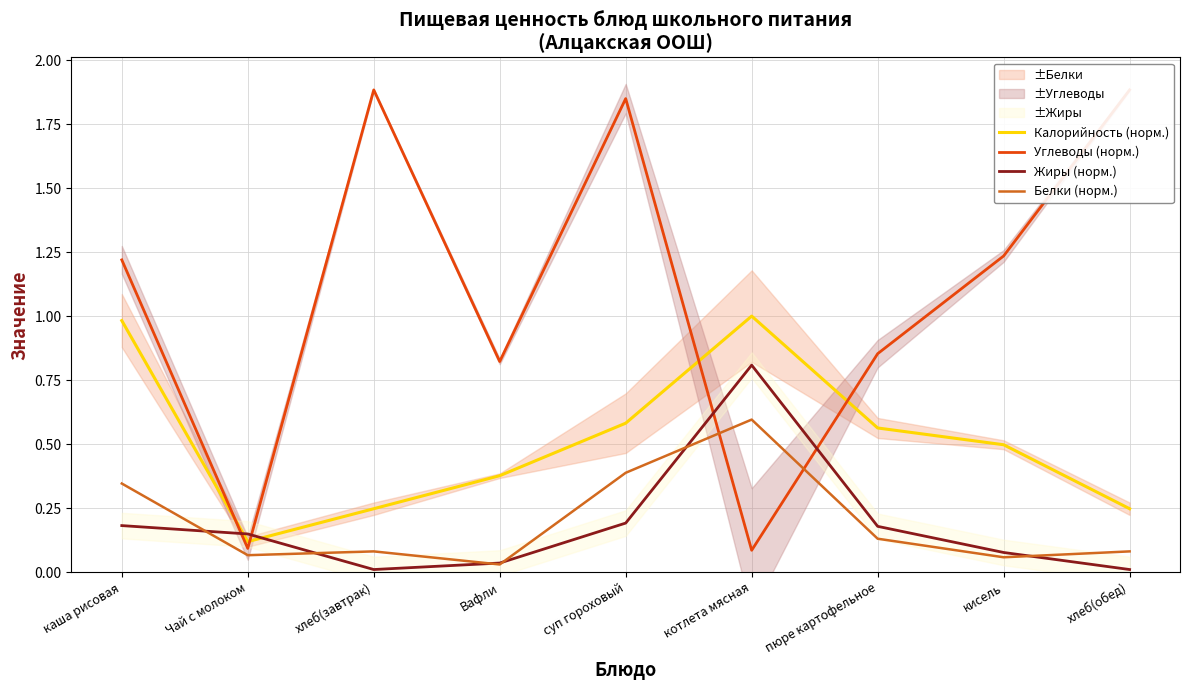

What is the label of the 8th point from the left?

кисель